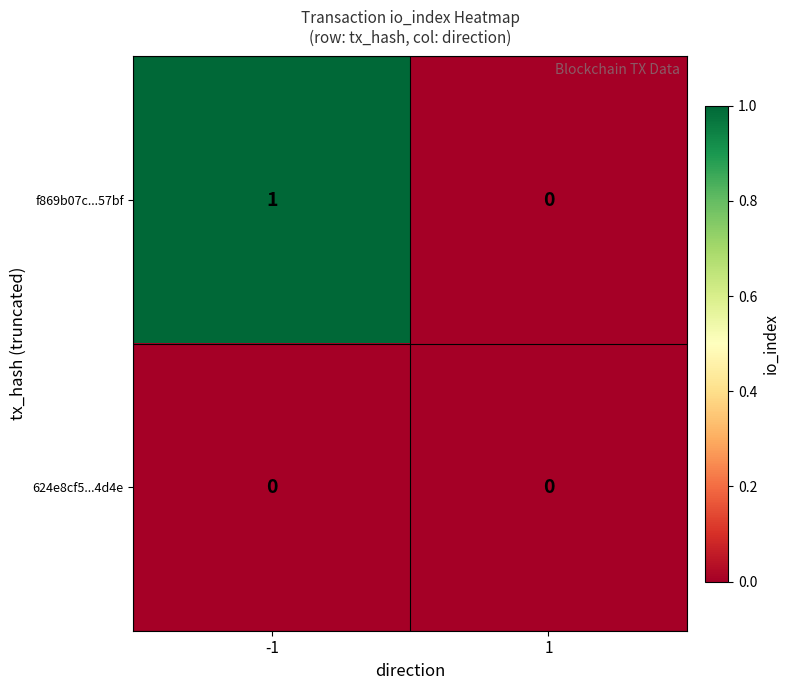

Between -1 and 1, which series saw the biggest shift?

f869b07c...57bf